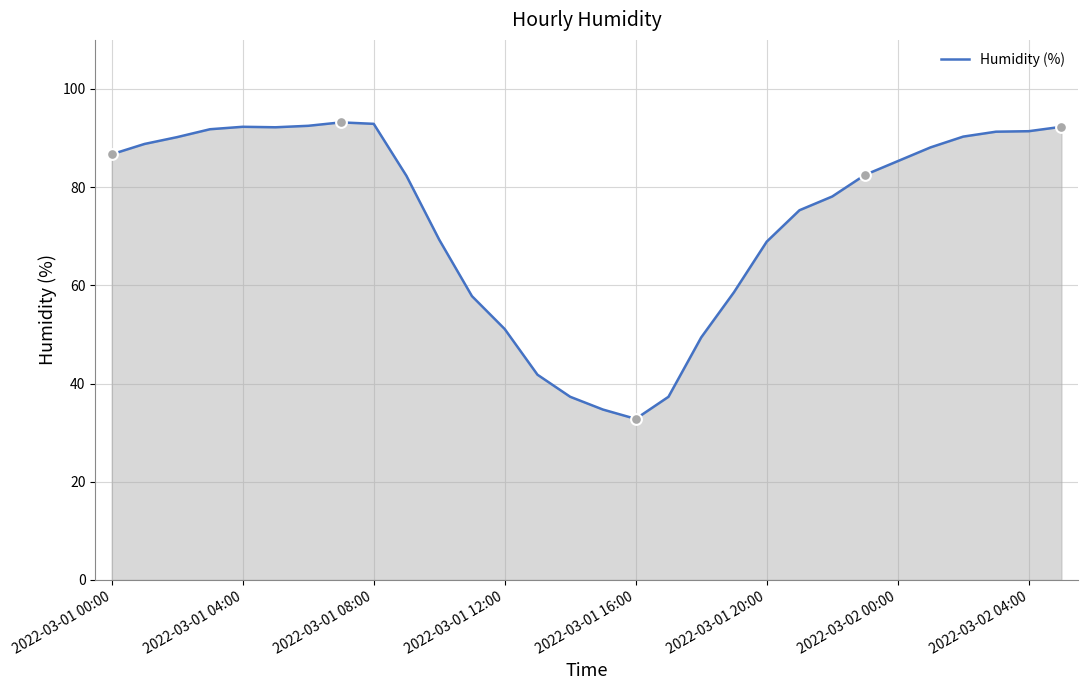

What is the smallest value displayed?

32.8